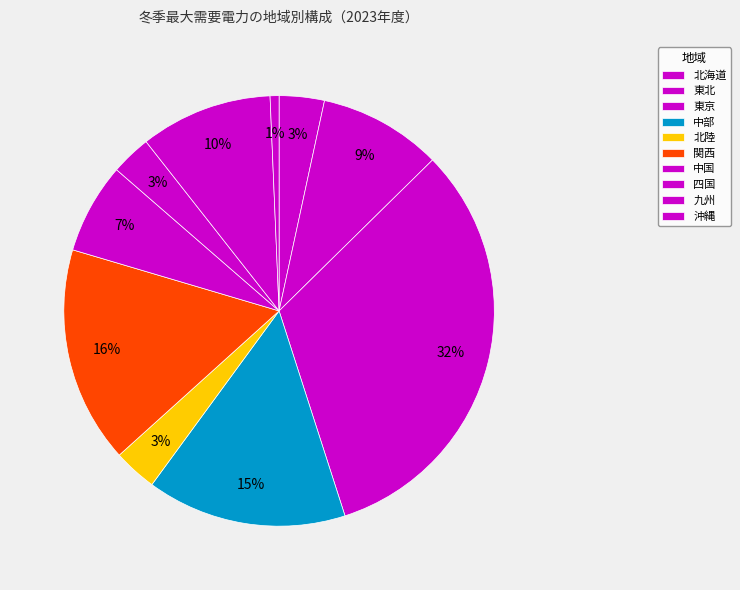

What is the change in value from 中部 to 北陸?

-1809.9